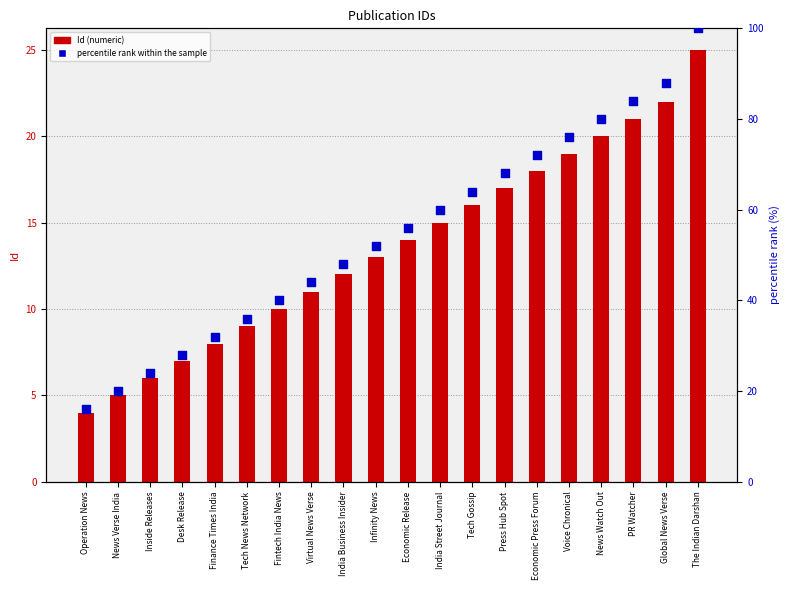

What are all the series names shown in the legend?

Id (numeric), percentile rank within the sample